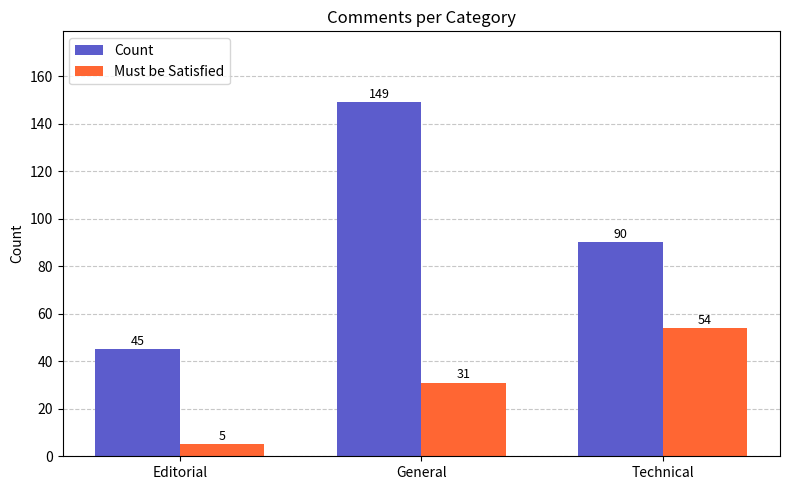

How many bars are there in total?

6